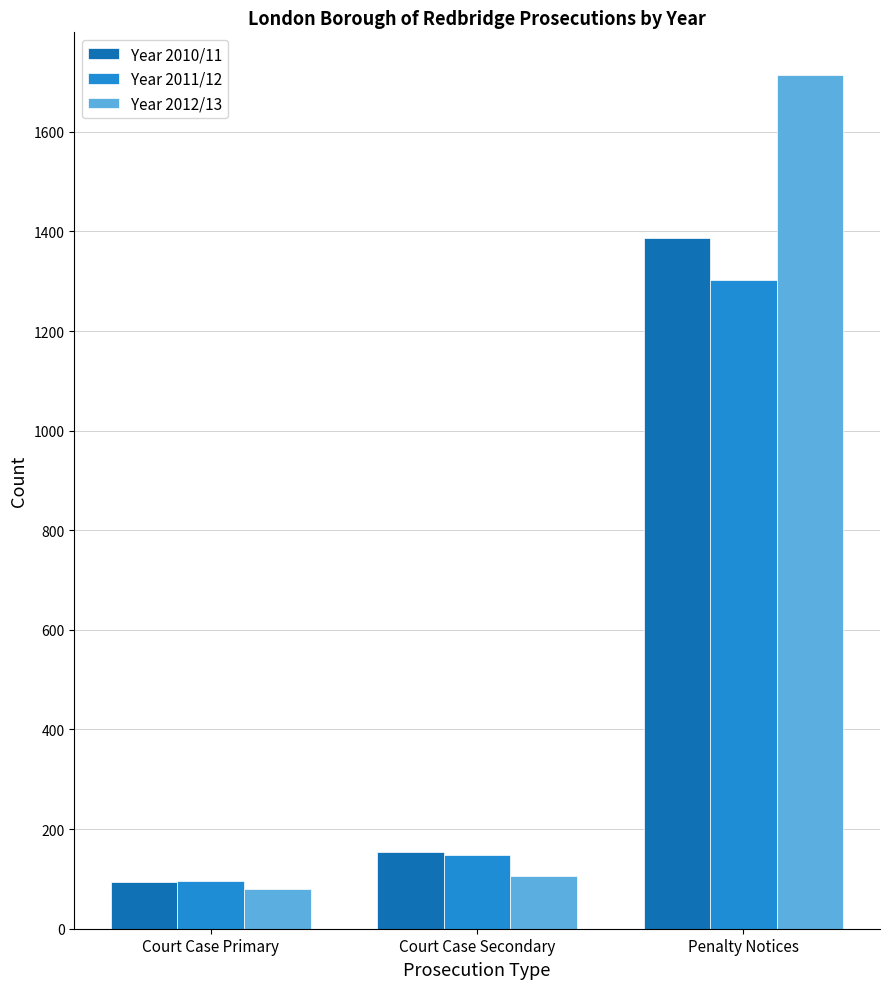

What is the difference between the highest and lowest values at Court Case Secondary?

49